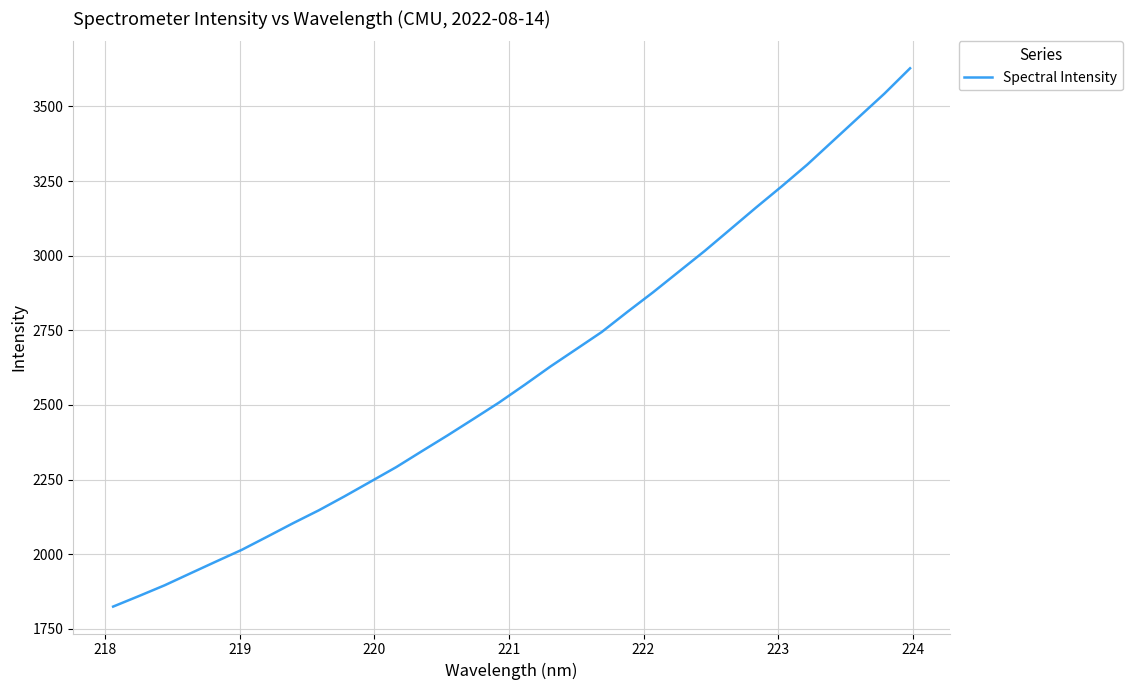

What is the greatest value displayed?

3628.1